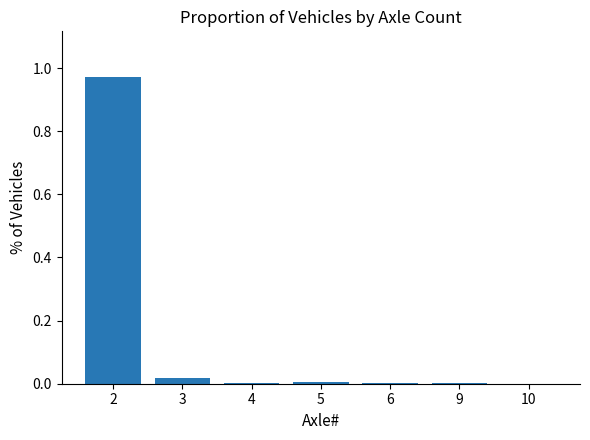

The value at 9 is 0.0. True or false?

True